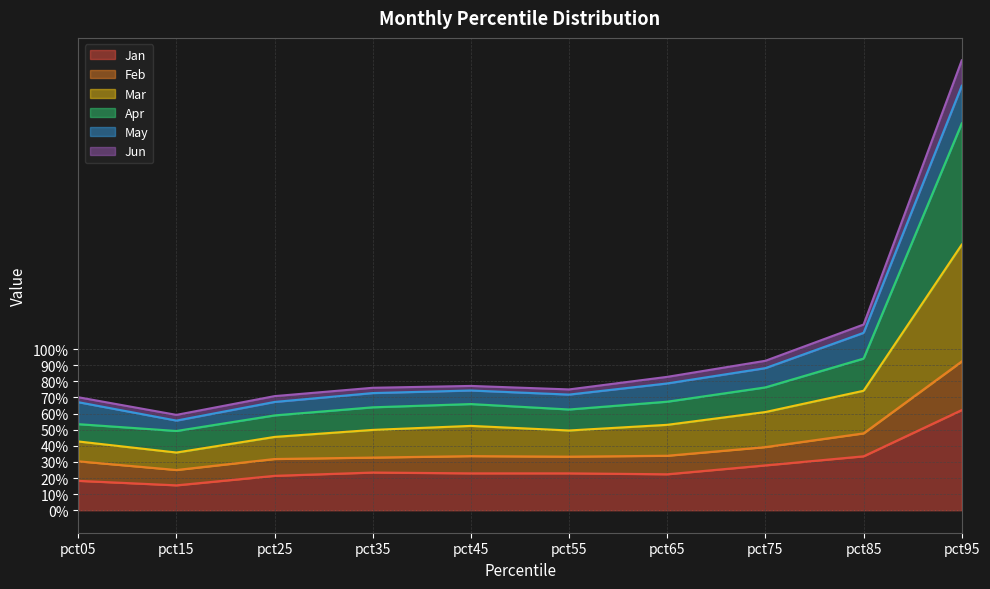

What are all the series names shown in the legend?

Jan, Feb, Mar, Apr, May, Jun